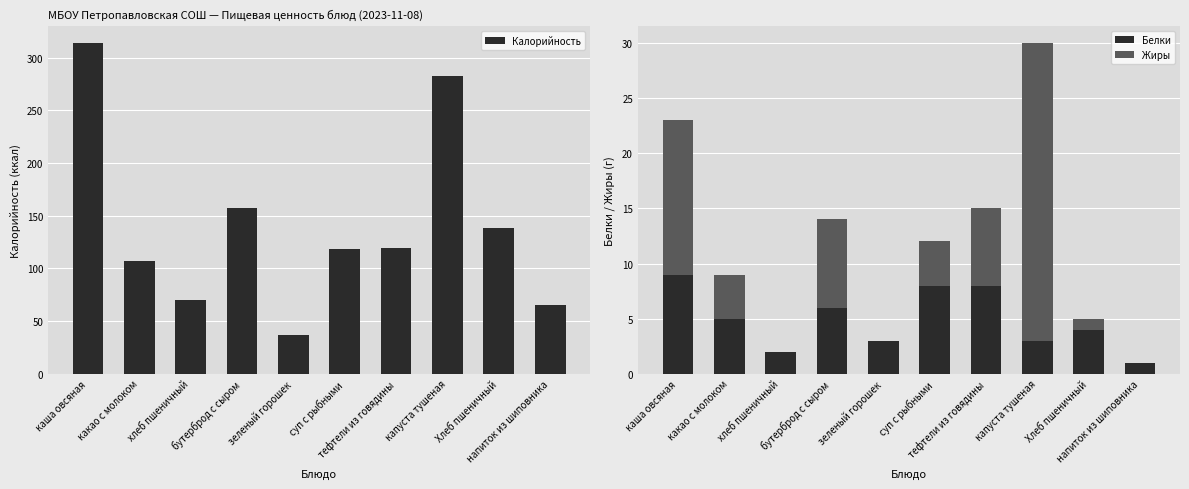

Reading right to left, transcribe all the data shown in this chart.

Калорийность: 65	138	283	119	118	37	157	70	107	314
Белки: 1	4	3	8	8	3	6	2	5	9
Жиры: 0	1	27	7	4	0	8	0	4	14